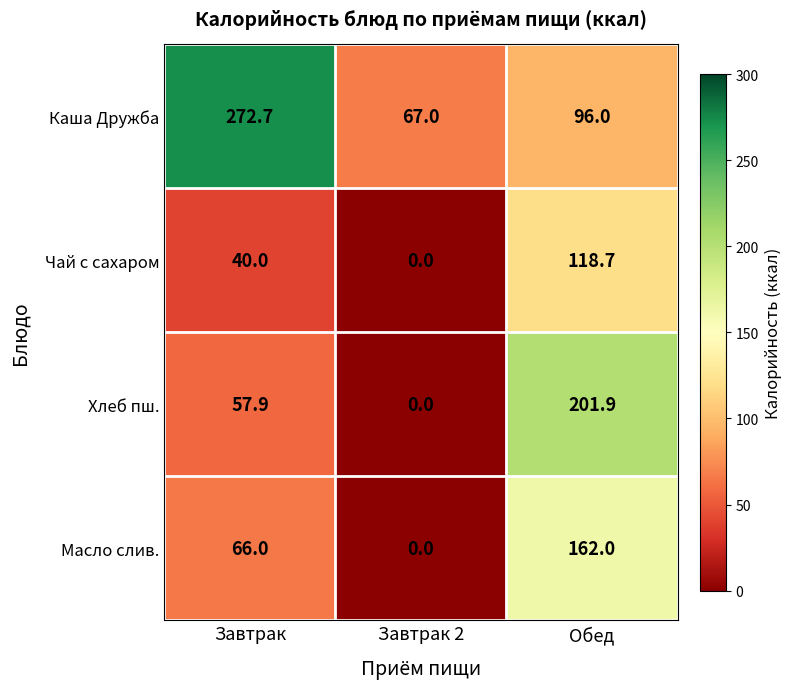

Rank the series by their maximum value, from lowest to highest.

Чай с сахаром, Масло слив., Хлеб пш., Каша Дружба